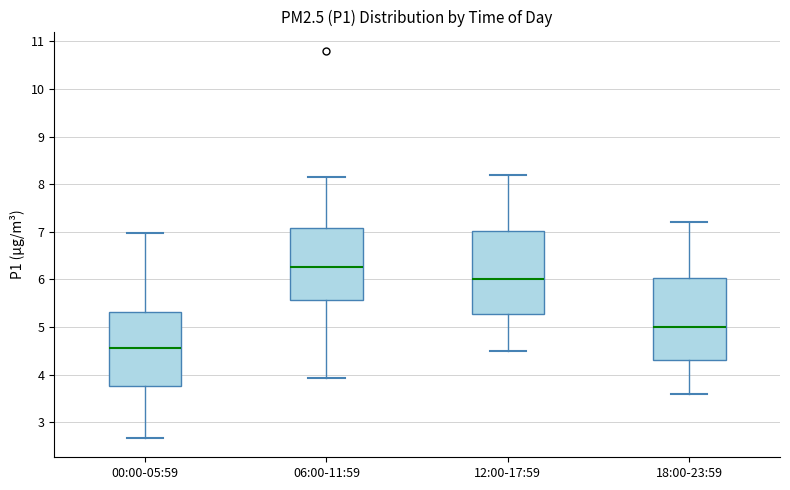

Where is the upper edge of the box for 12:00-17:59 on the y-axis? The values are not printed on the chart, so give them approximately, as read against the axis.

7.0